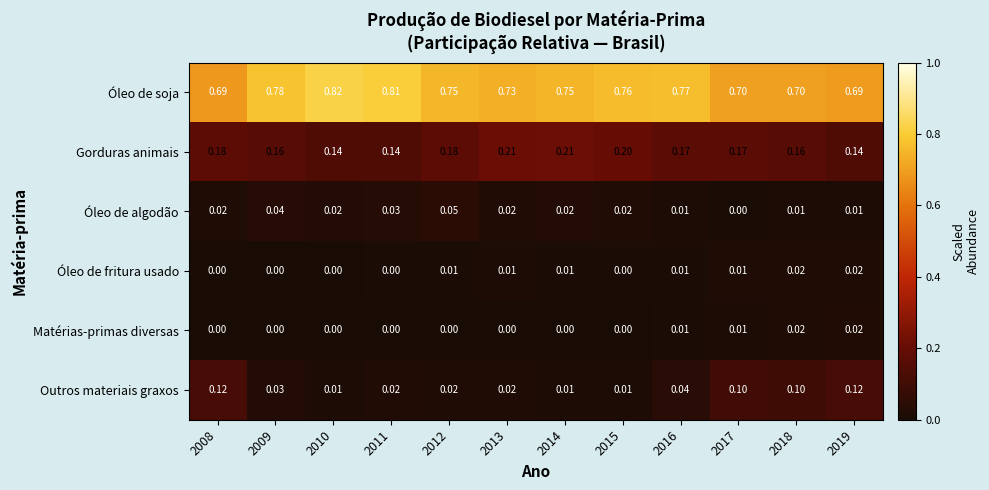

Which series changed the most between 2015 and 2018?

Outros materiais graxos